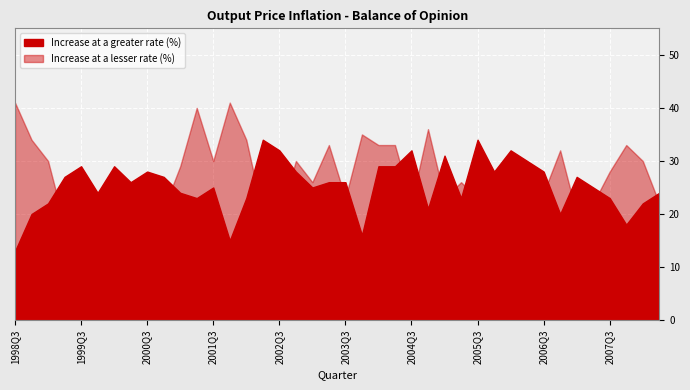

Reading left to right, extract all data points from this chart.

Increase at a greater rate (%): 1998Q3=13	1998Q4=20	1999Q1=22	1999Q2=27	1999Q3=29	1999Q4=24	2000Q1=29	2000Q2=26	2000Q3=28	2000Q4=27	2001Q1=24	2001Q2=23	2001Q3=25	2001Q4=15	2002Q1=23	2002Q2=34	2002Q3=32	2002Q4=28	2003Q1=25	2003Q2=26	2003Q3=26	2003Q4=16	2004Q1=29	2004Q2=29	2004Q3=32	2004Q4=21	2005Q1=31	2005Q2=23	2005Q3=34	2005Q4=28	2006Q1=32	2006Q2=30	2006Q3=28	2006Q4=20	2007Q1=27	2007Q2=25	2007Q3=23	2007Q4=18	2008Q1=22	2008Q2=24
Increase at a lesser rate (%): 1998Q3=41	1998Q4=34	1999Q1=30	1999Q2=18	1999Q3=22	1999Q4=22	2000Q1=14	2000Q2=22	2000Q3=22	2000Q4=21	2001Q1=29	2001Q2=40	2001Q3=30	2001Q4=41	2002Q1=34	2002Q2=20	2002Q3=19	2002Q4=30	2003Q1=26	2003Q2=33	2003Q3=23	2003Q4=35	2004Q1=33	2004Q2=33	2004Q3=22	2004Q4=36	2005Q1=23	2005Q2=26	2005Q3=23	2005Q4=25	2006Q1=18	2006Q2=22	2006Q3=24	2006Q4=32	2007Q1=20	2007Q2=22	2007Q3=28	2007Q4=33	2008Q1=30	2008Q2=22